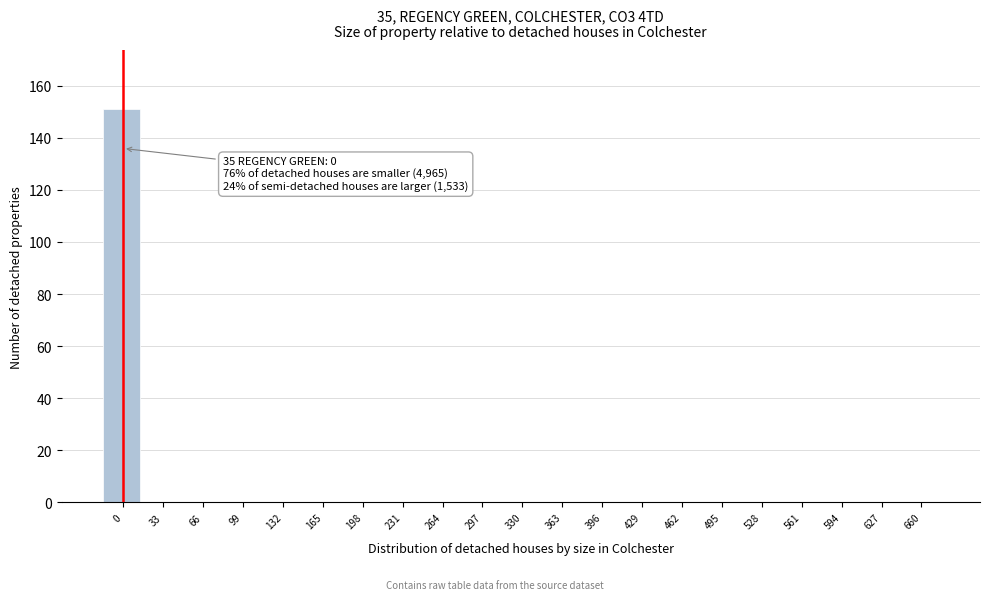

Reading right to left, extract all data points from this chart.

660=0	627=0	594=0	561=0	528=0	495=0	462=0	429=0	396=0	363=0	330=0	297=0	264=0	231=0	198=0	165=0	132=0	99=0	66=0	33=0	0=151